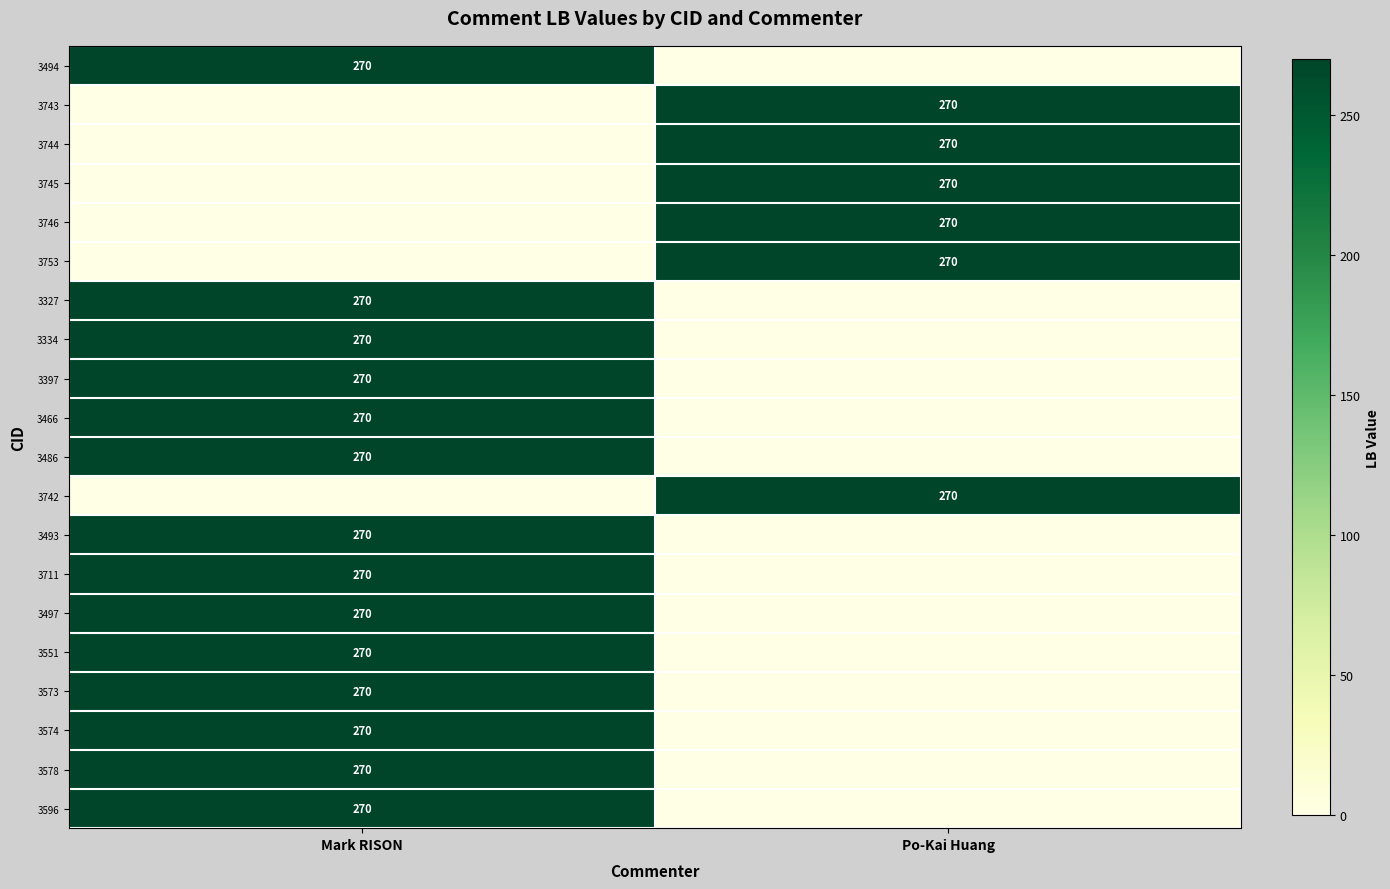

Is it true that 3743 equals 477 at Po-Kai Huang?

False